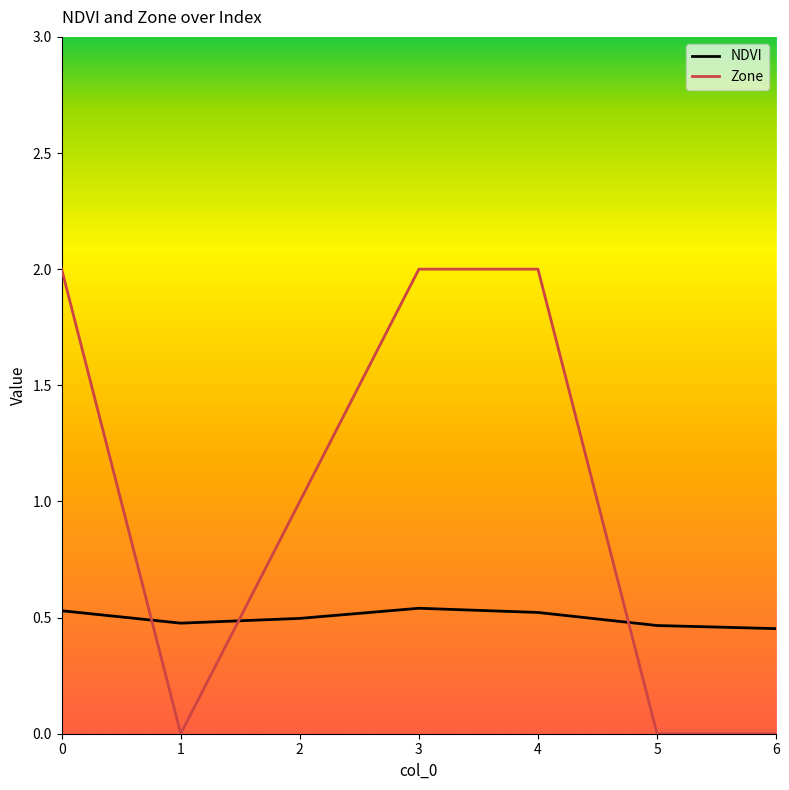

What is the sum of all Zone values?

7.0